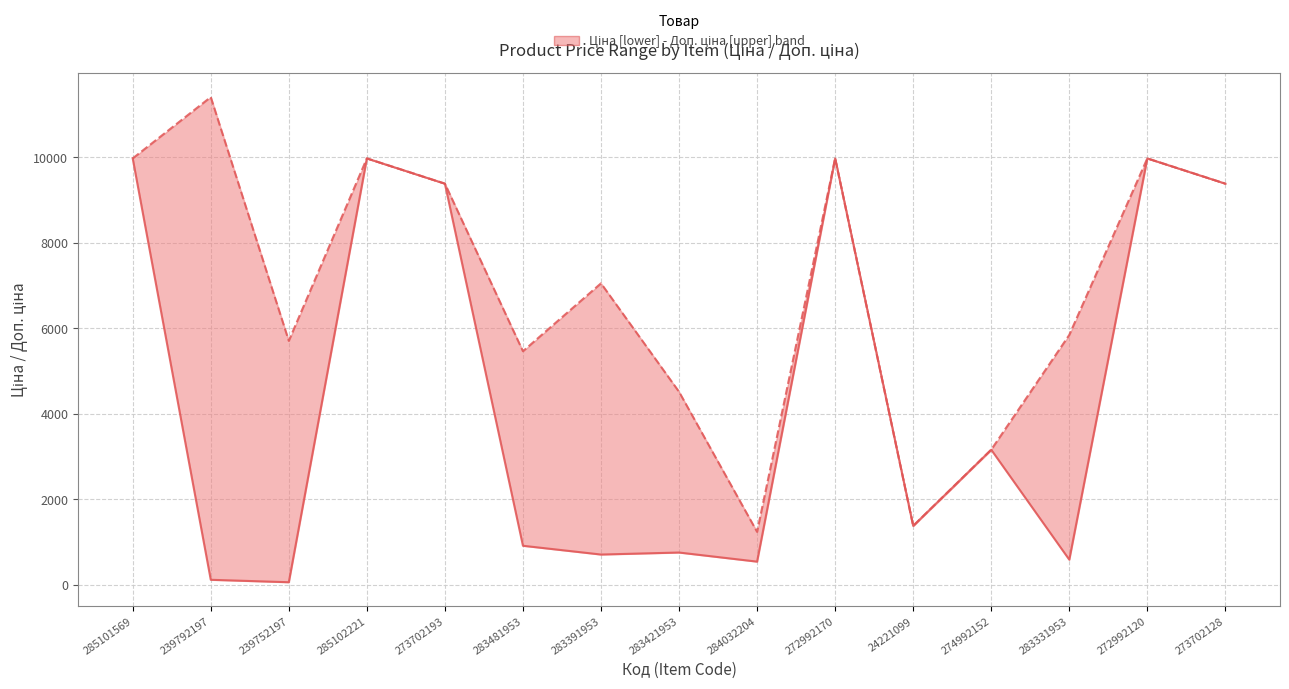

At which category does the chart reach its peak across all series?

239792197